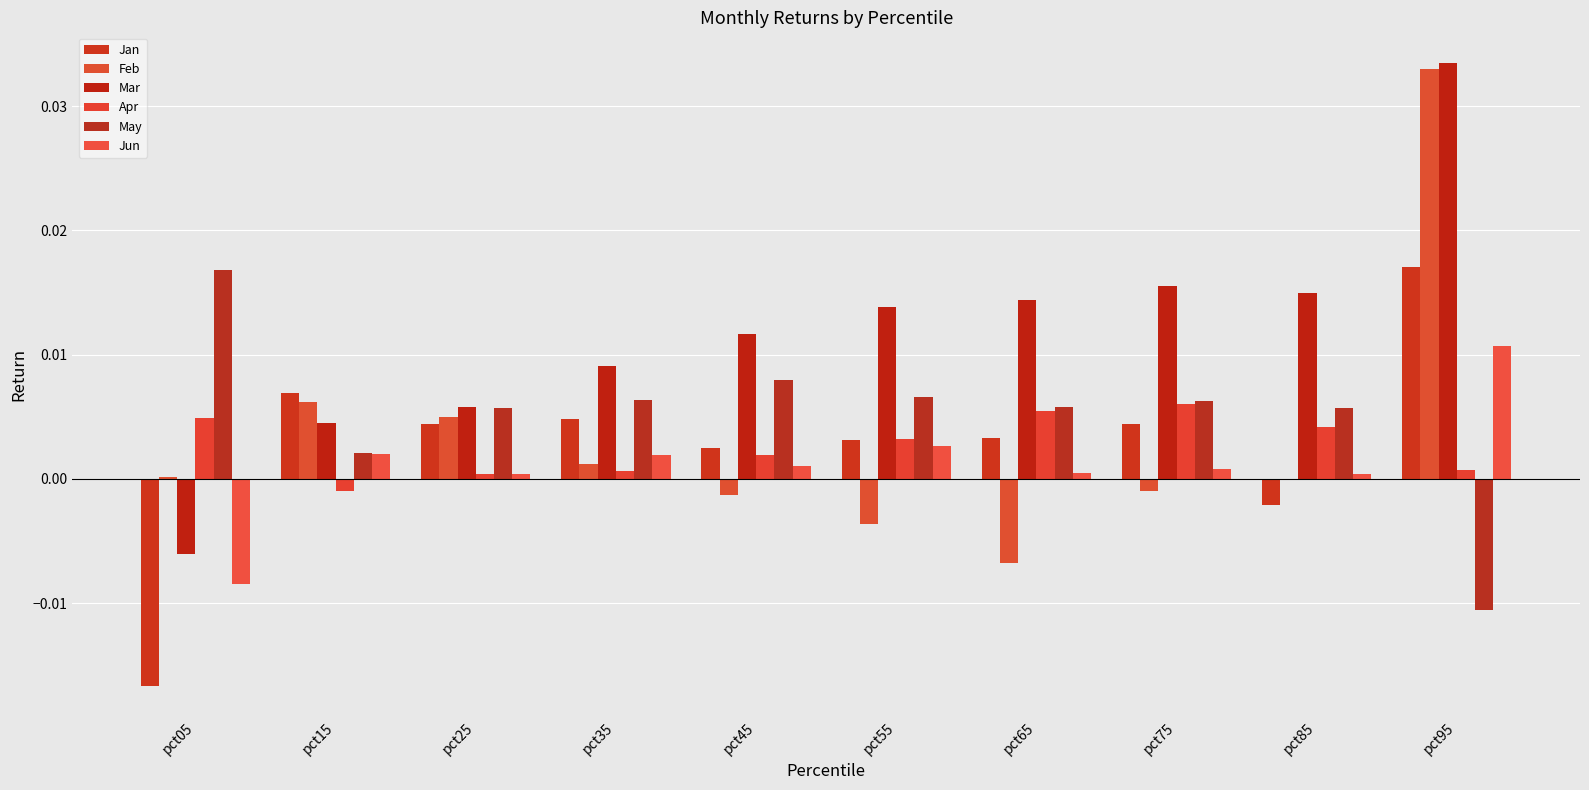

What are all the series names shown in the legend?

Jan, Feb, Mar, Apr, May, Jun